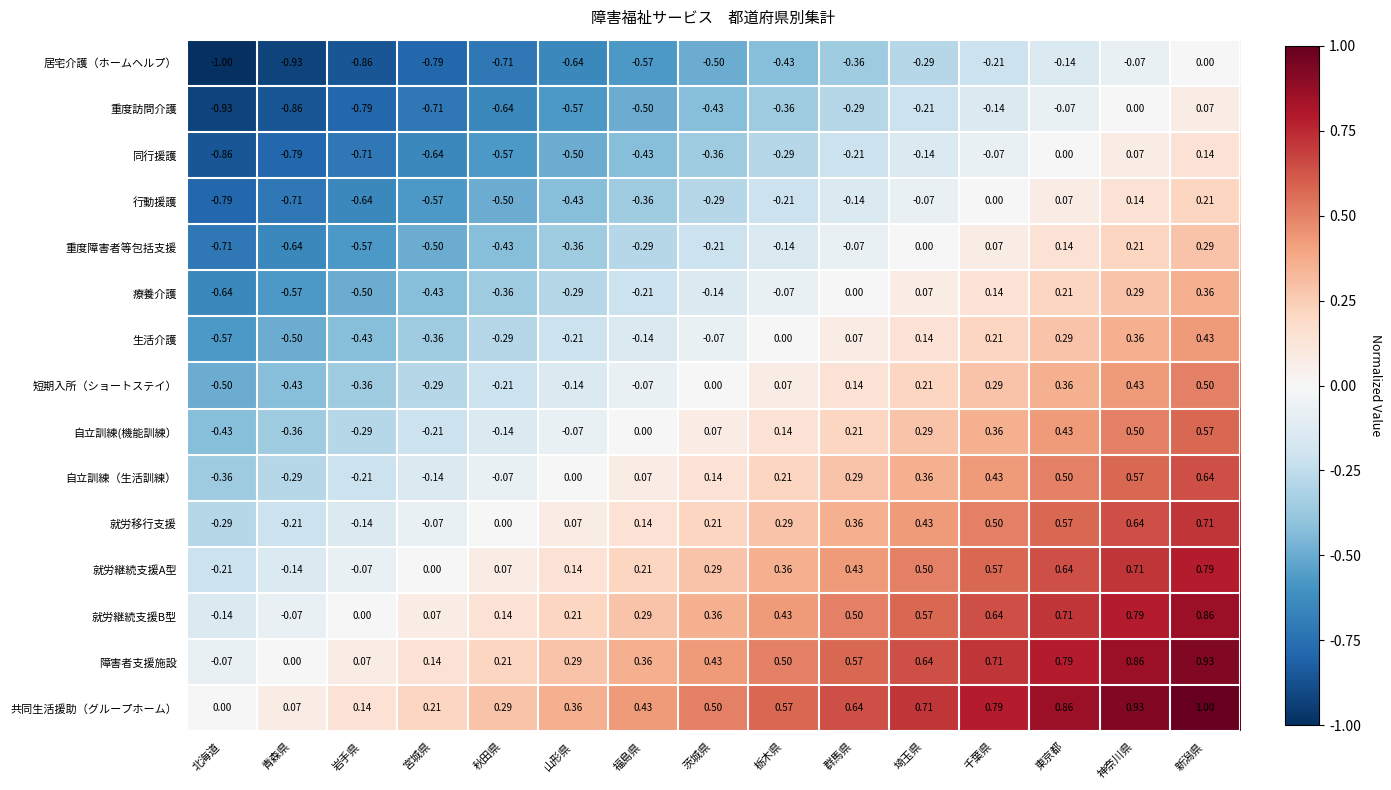

At which label does 就労継続支援B型 reach its minimum?

北海道